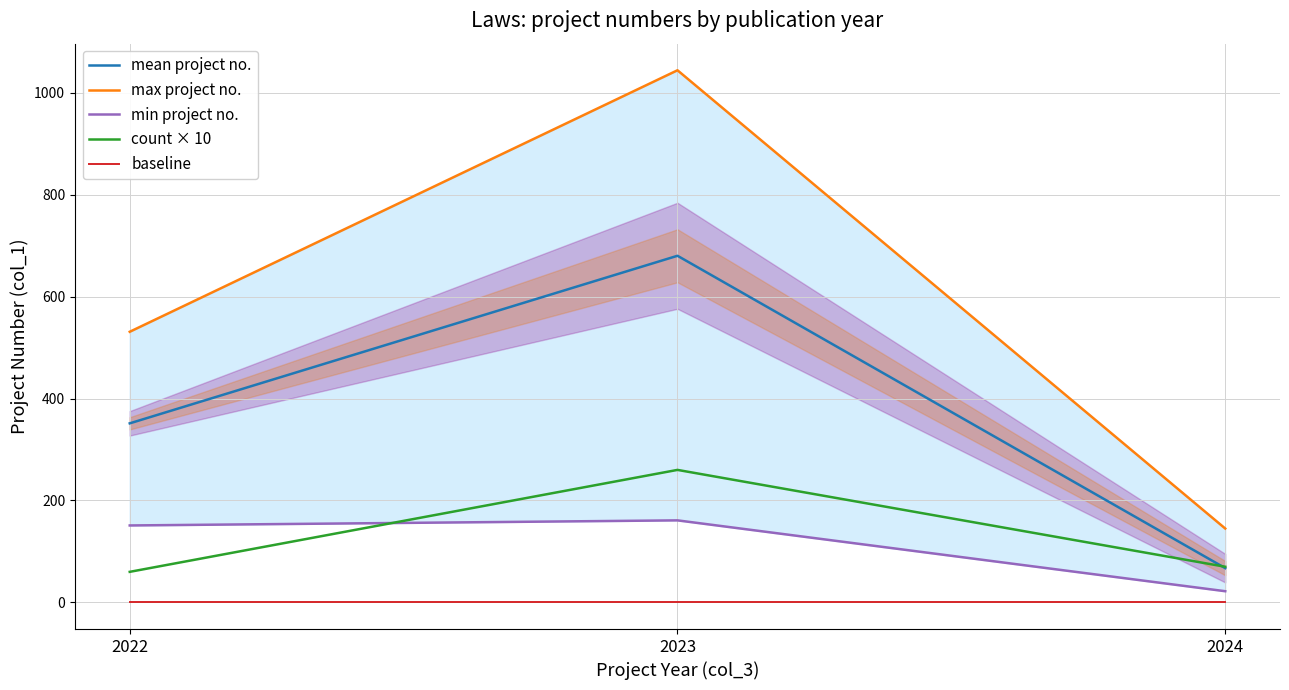

What is the maximum value for min project no.?

161.0